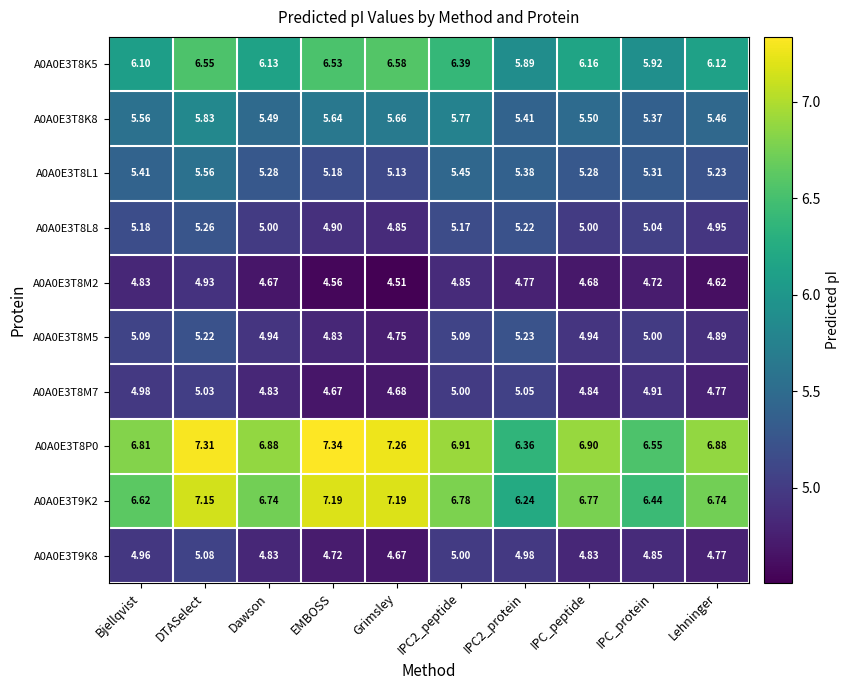

How many series are shown in this chart?

10